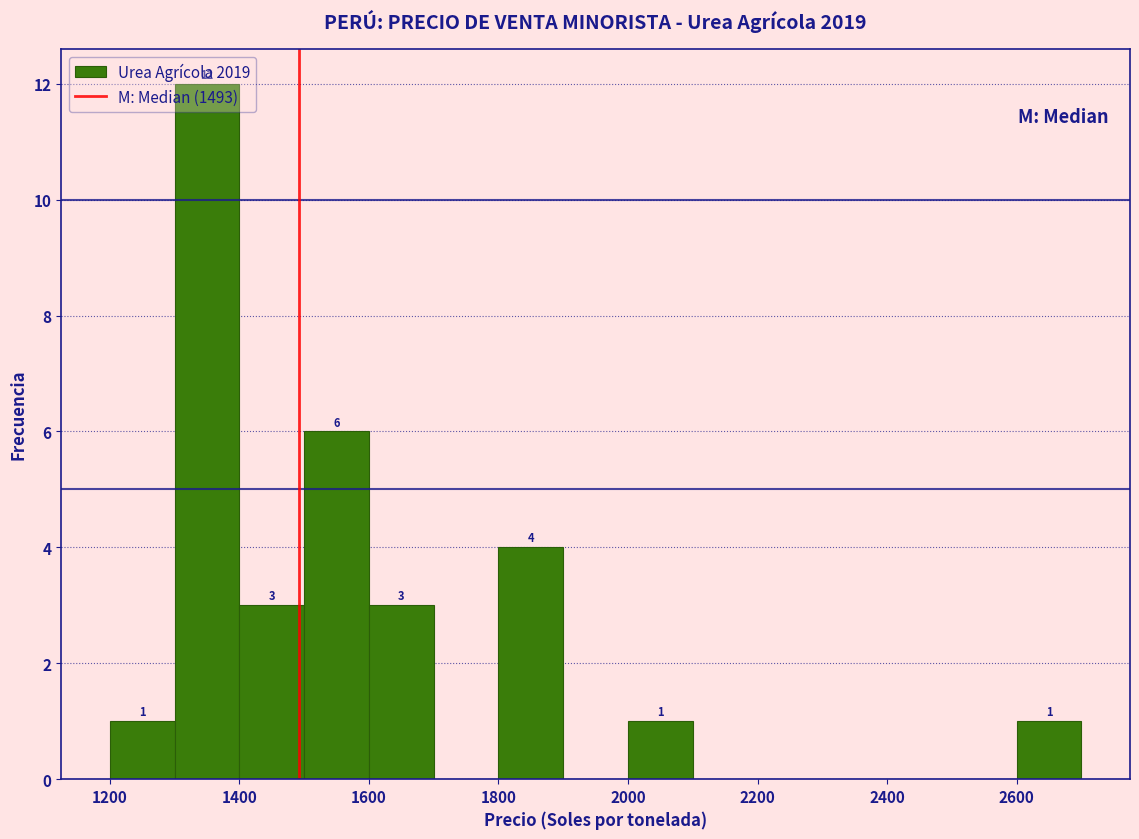

Over which range of the x-axis is the bar tallest?

1300 to 1400